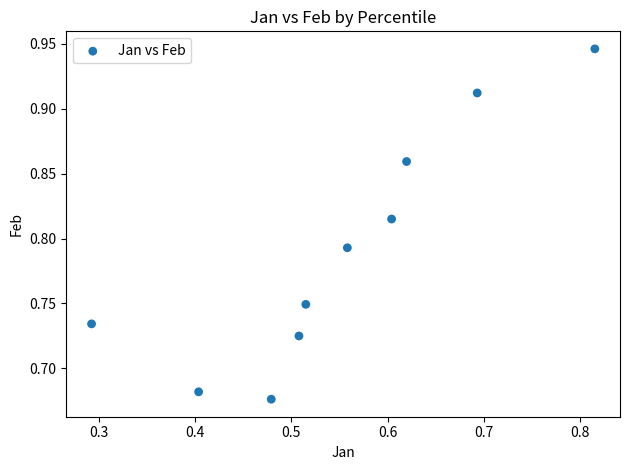

What is the range of X values (max minus min)?

0.5